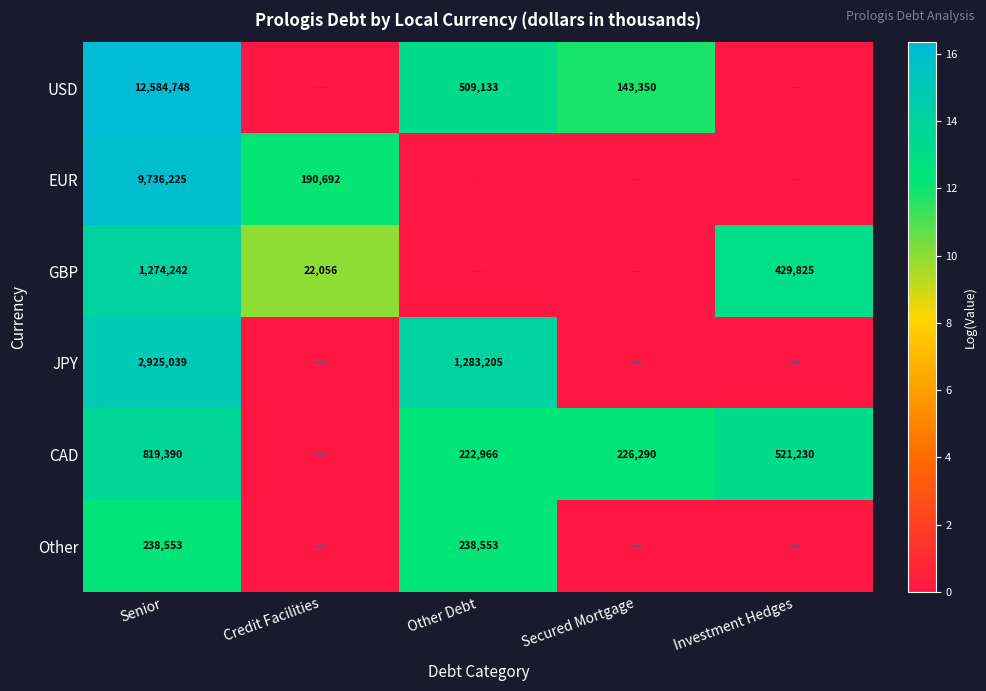

What is the difference between the highest and lowest values at Senior?

12346195